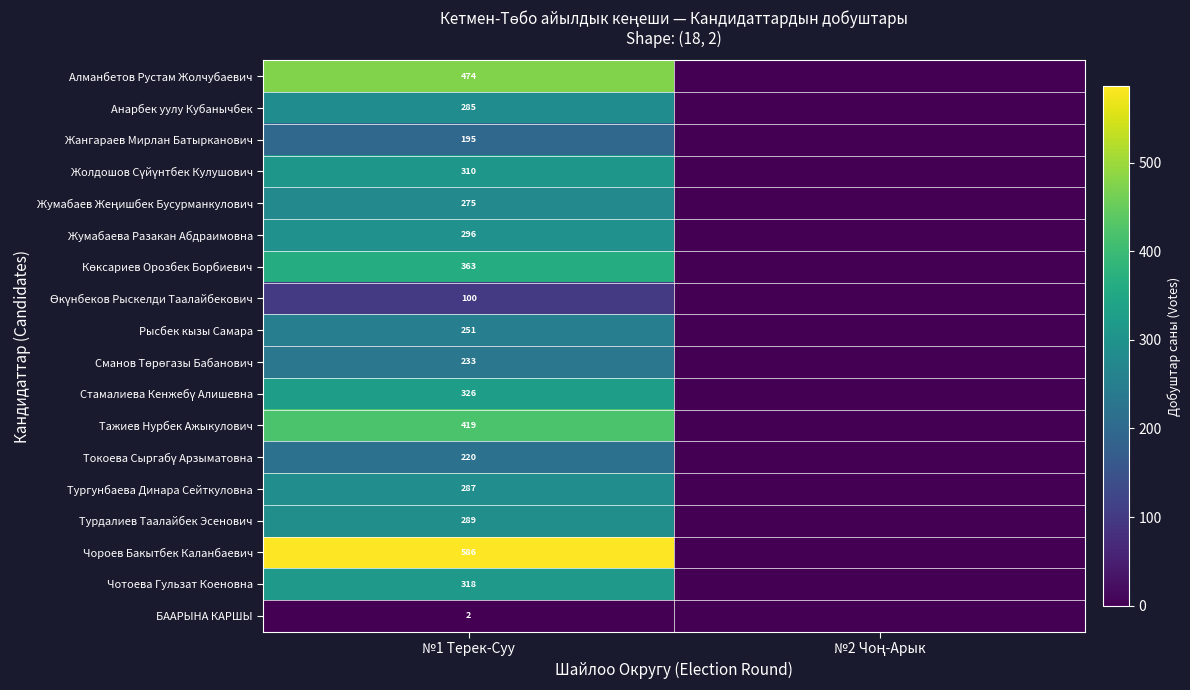

The Рысбек кызы Самара series shows 251 at №1 Терек-Суу. True or false?

True